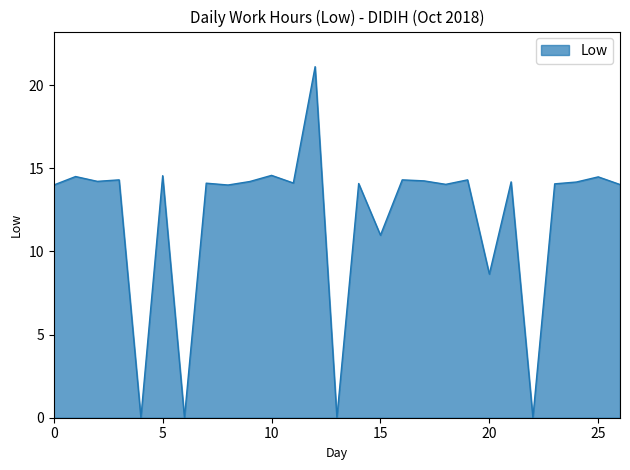

What is the difference between the maximum and minimum values?

21.1